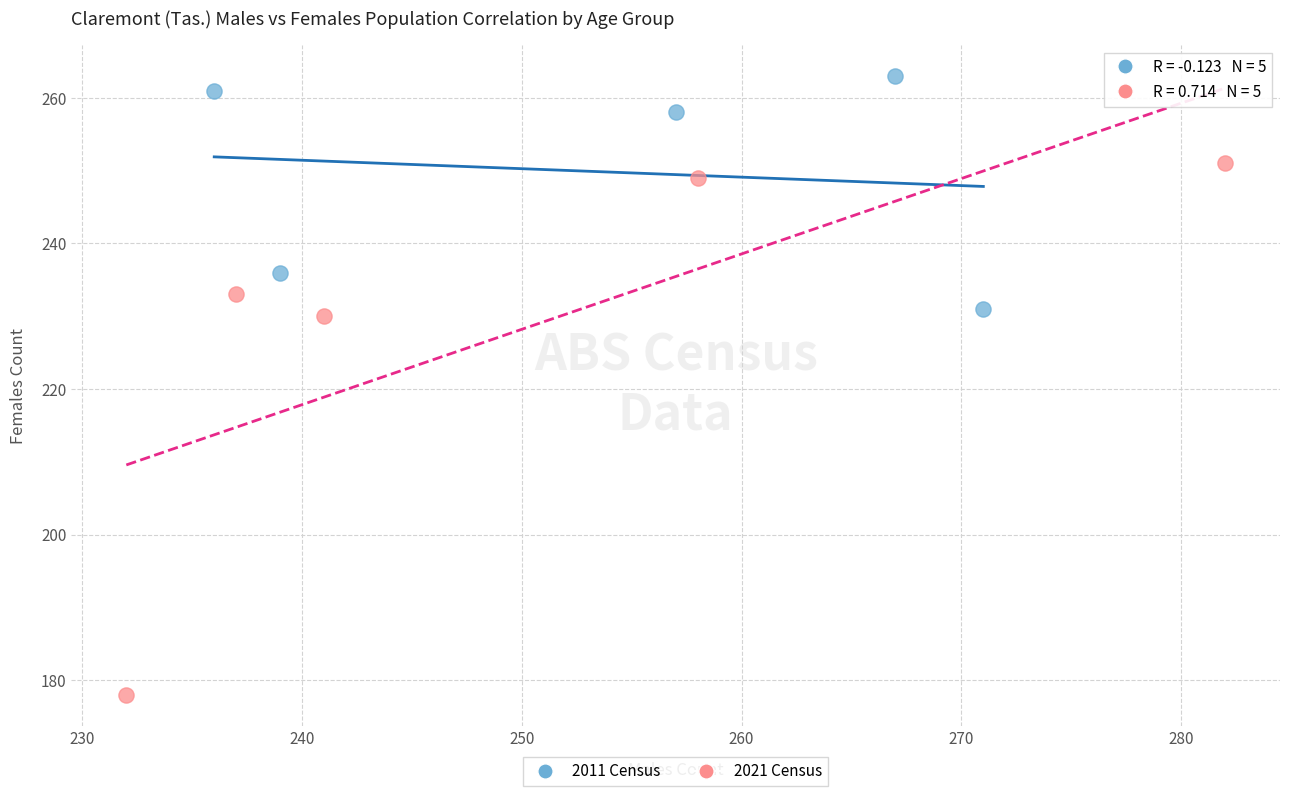

Which series contains the lowest Y value?

2021 Census